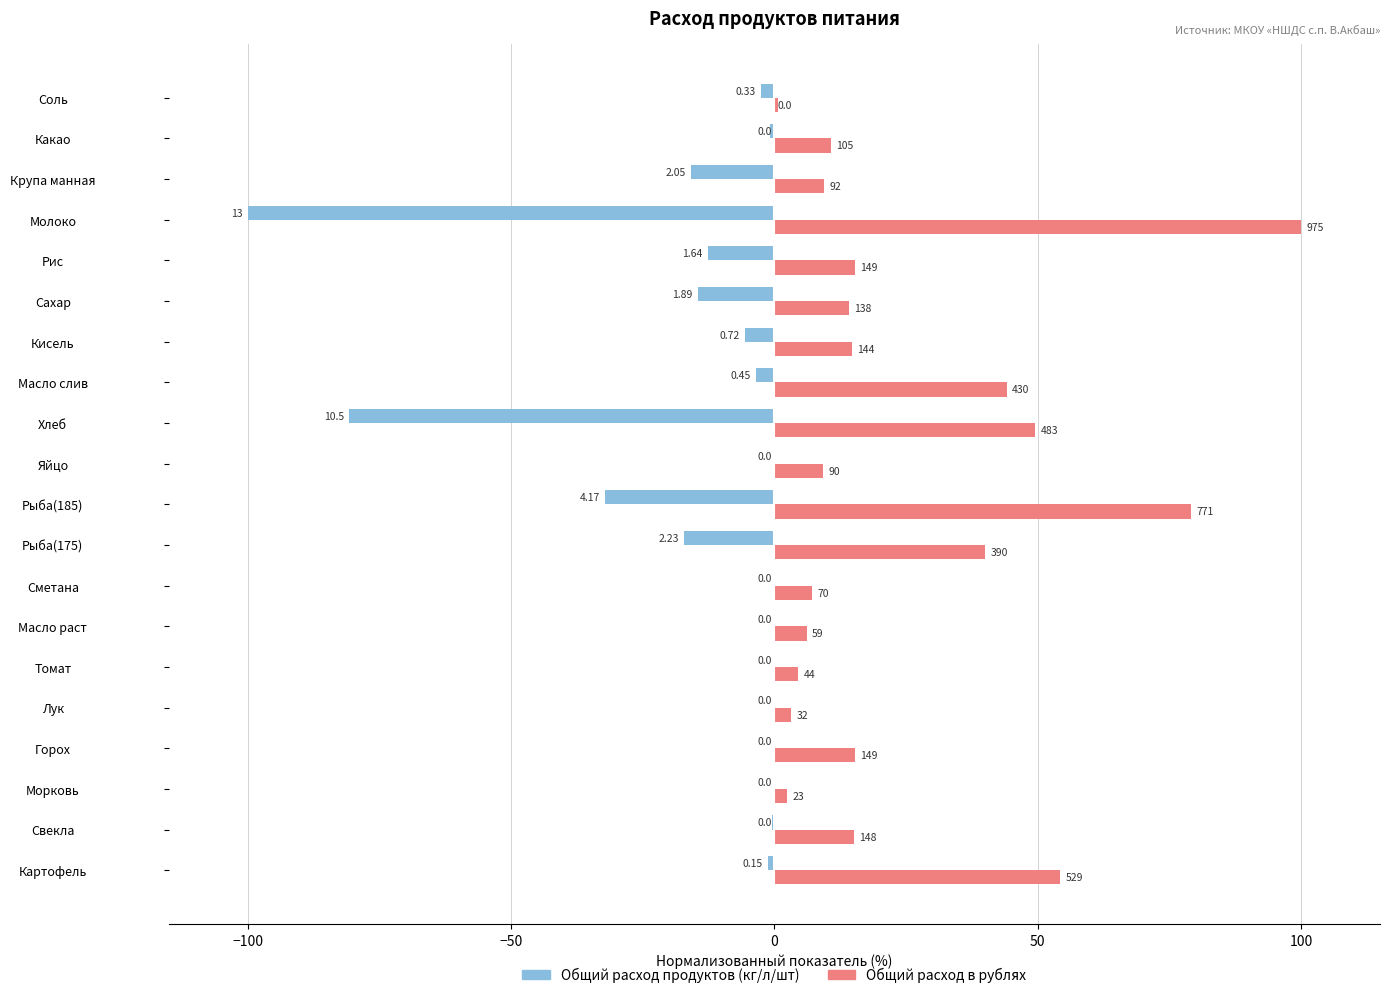

What is the minimum value shown in the chart?

-100.0